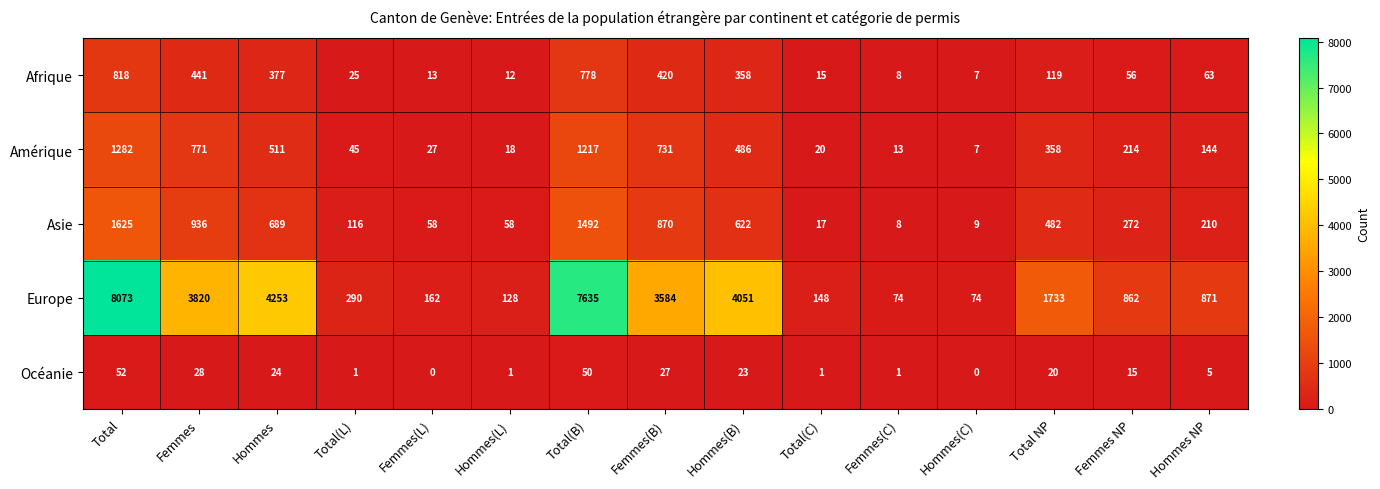

The value of Afrique at Total(L) is 13. True or false?

False